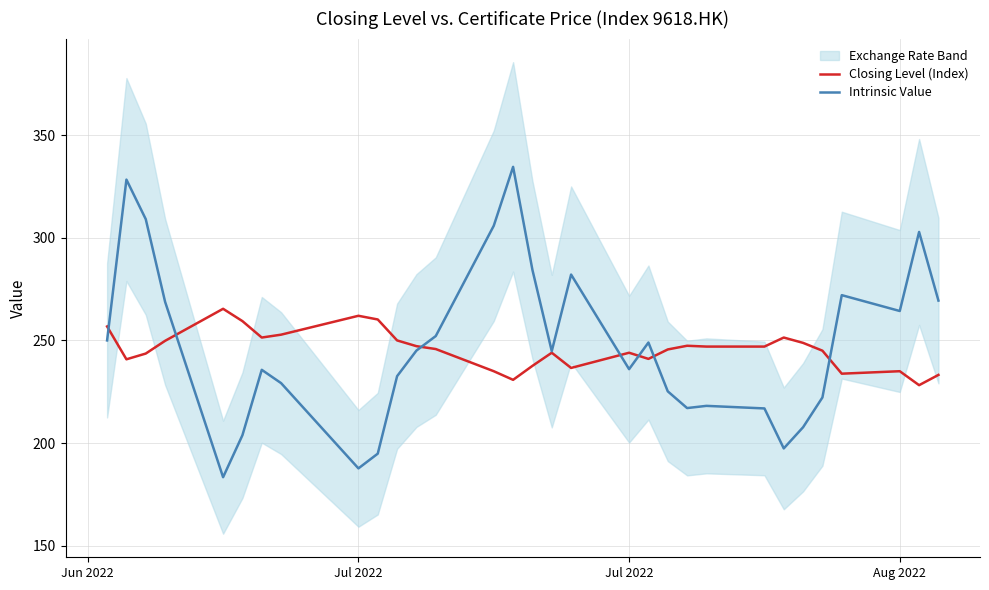

Reading left to right, list all the values displayed in this chart.

Closing Level (Index): 256.8	240.8	243.6	249.8	265.4	259.4	251.4	252.8	262.0	260.2	250.0	247.2	245.8	235.0	230.8	237.6	244.0	236.6	244.0	241.0	245.6	247.4	247.0	247.0	251.4	248.8	245.0	233.8	235.0	228.2	233.2
Intrinsic Value: 250.0	328.3	309.1	268.8	183.4	203.8	235.7	229.2	187.7	194.8	232.6	245.0	252.1	305.9	334.5	284.3	244.8	282.1	236.0	249.0	225.2	217.0	218.1	216.9	197.4	207.7	222.2	272.1	264.3	302.8	269.4